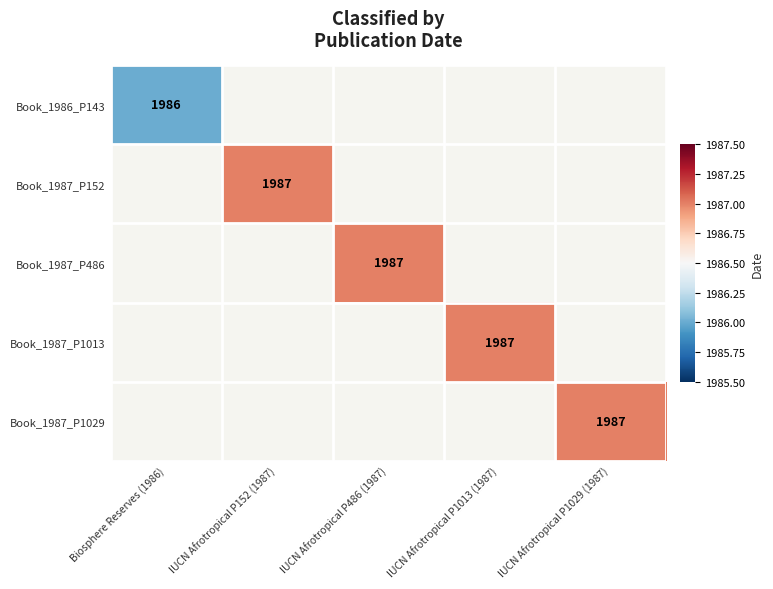

At which category does the chart reach its peak across all series?

IUCN Afrotropical P152 (1987)